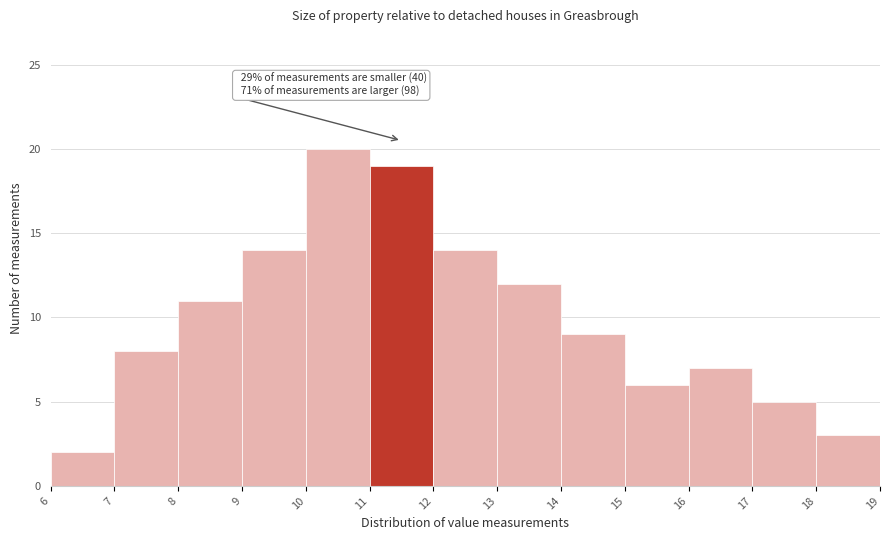

Which range on the x-axis has the tallest bar?

10 to 11